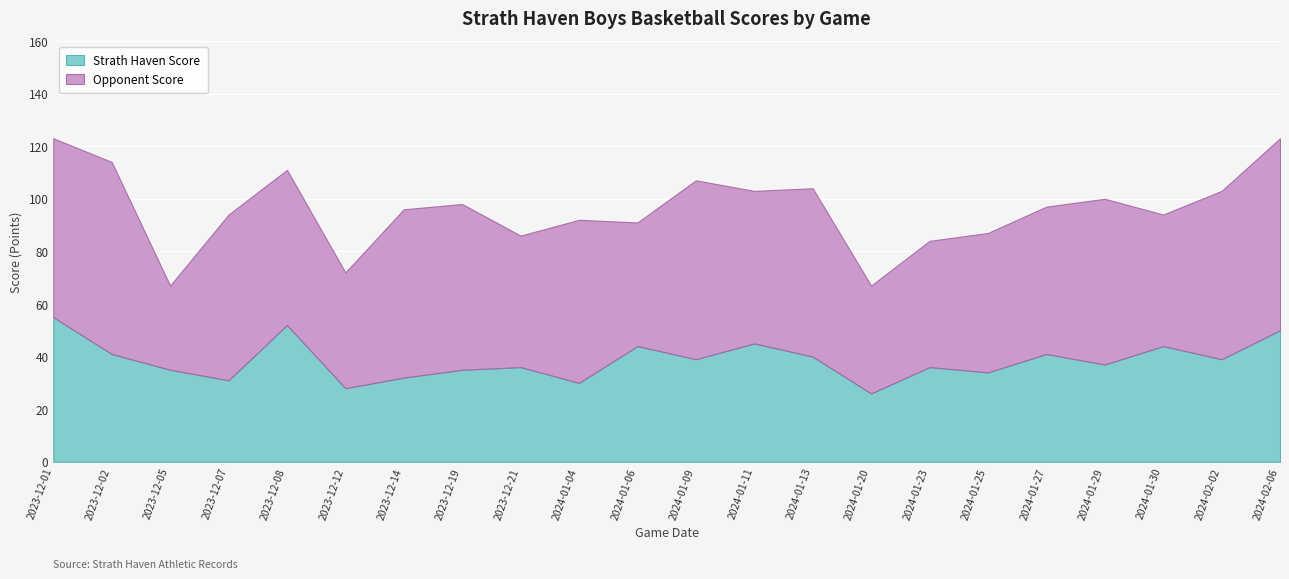

What is the difference between the Opponent Score values at 2023-12-08 and 2023-12-21?

9